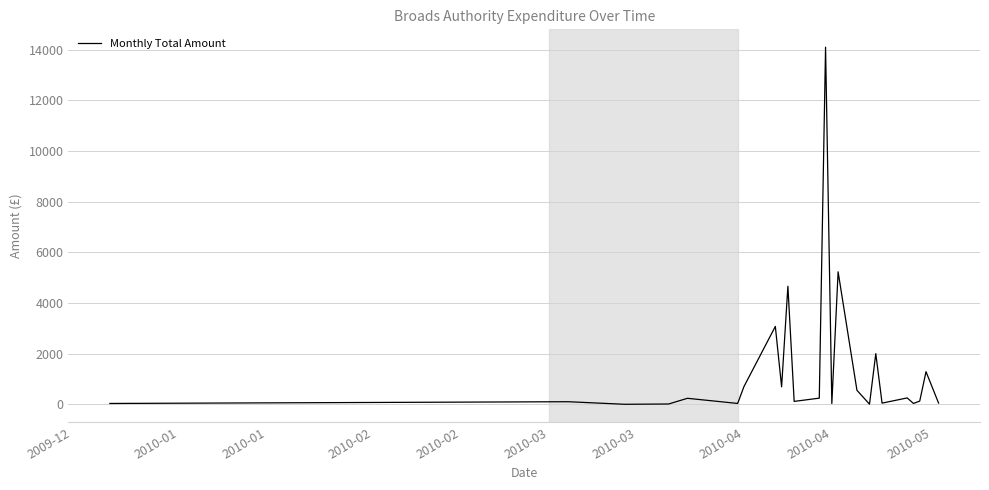

What is the greatest value displayed?

14092.0